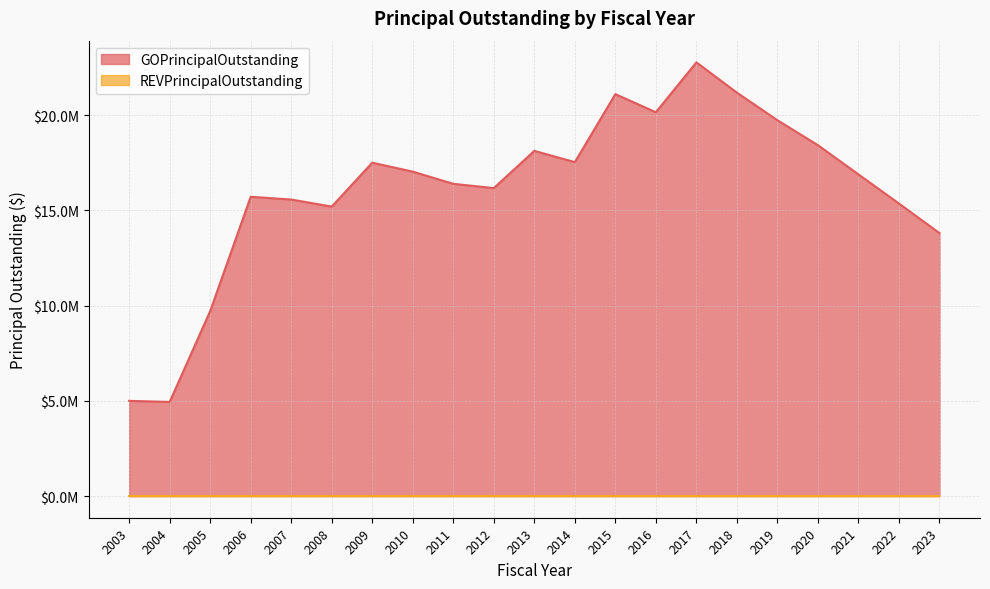

Which has a higher value, 2010 or 2005?

2010